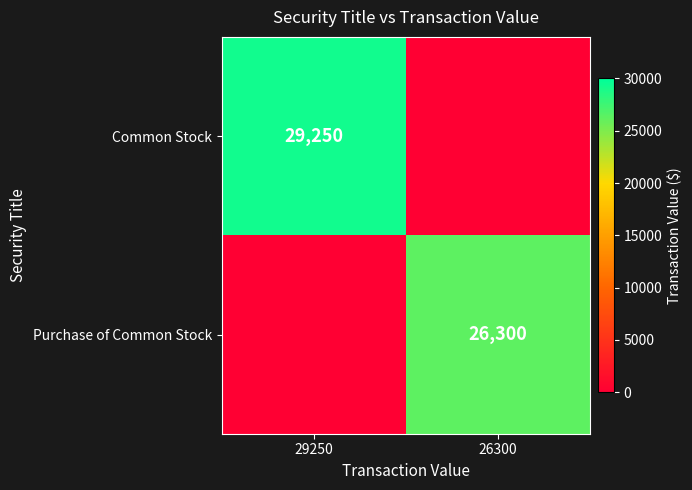

Is the value of Common Stock at 29250 greater than the value of Purchase of Common Stock at 26300?

Yes